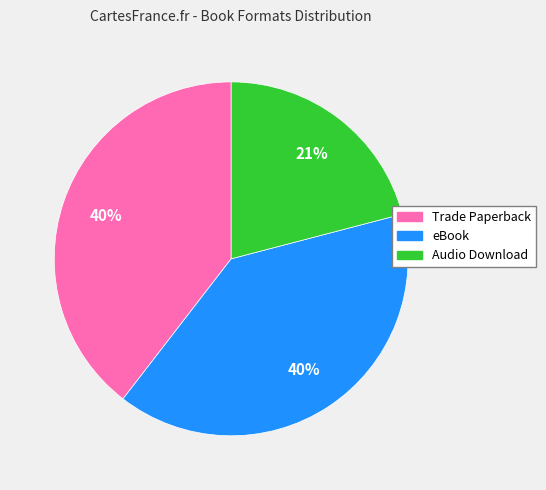

How many slices are in this pie chart?

3